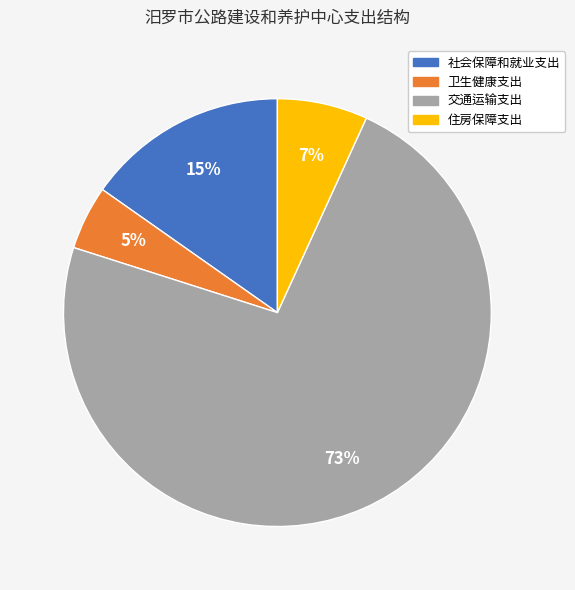

The 住房保障支出 slice represents 7% of the pie. True or false?

True